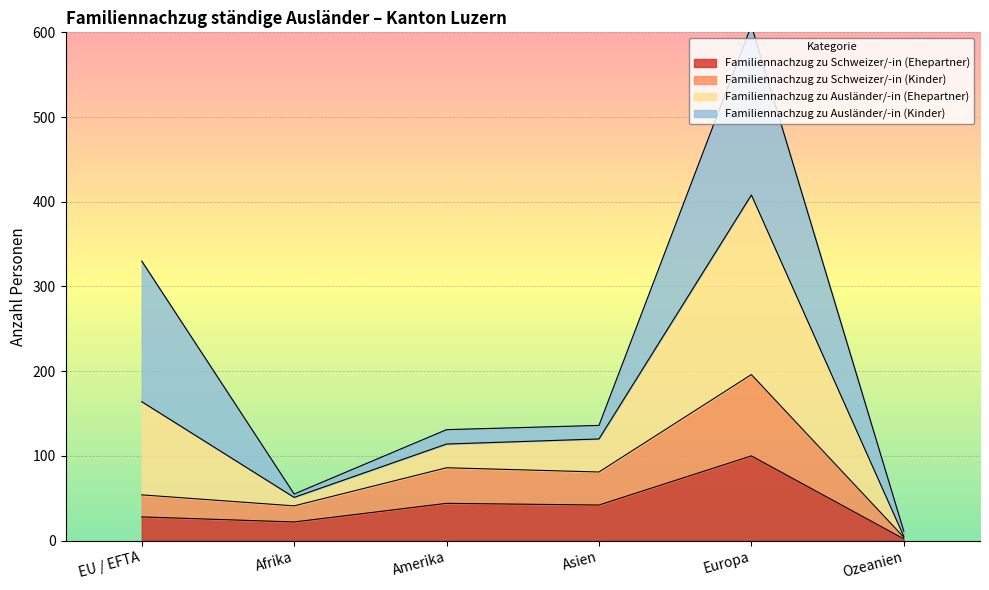

Is the value of Familiennachzug zu Schweizer/-in (Kinder) at Asien greater than the value of Familiennachzug zu Ausländer/-in (Ehepartner) at Afrika?

Yes